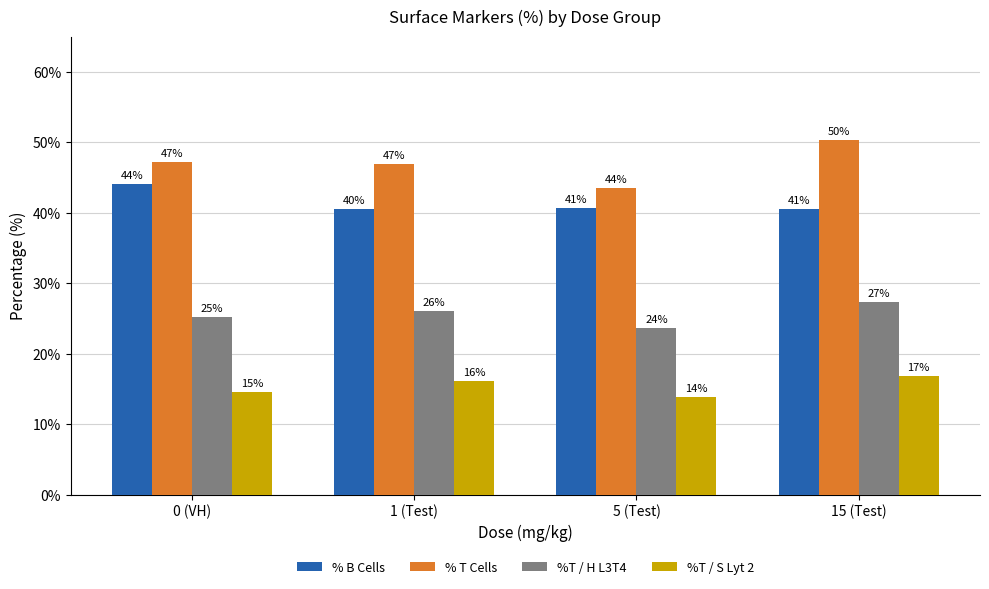

What are all the series names shown in the legend?

% B Cells, % T Cells, %T / H L3T4, %T / S Lyt 2